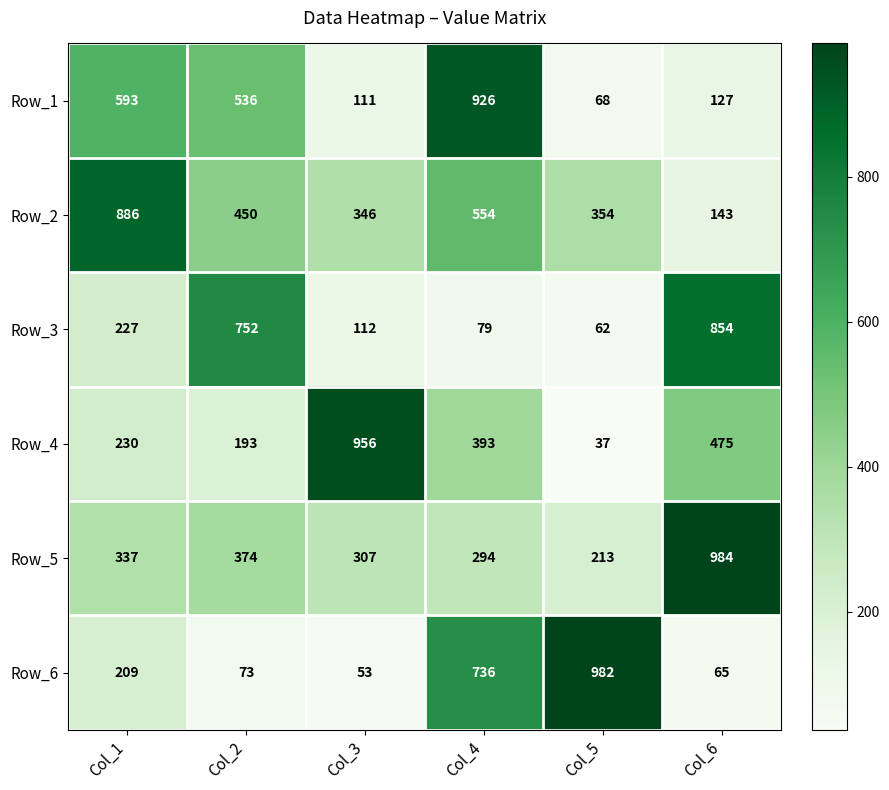

Count the number of categories in the chart.

6